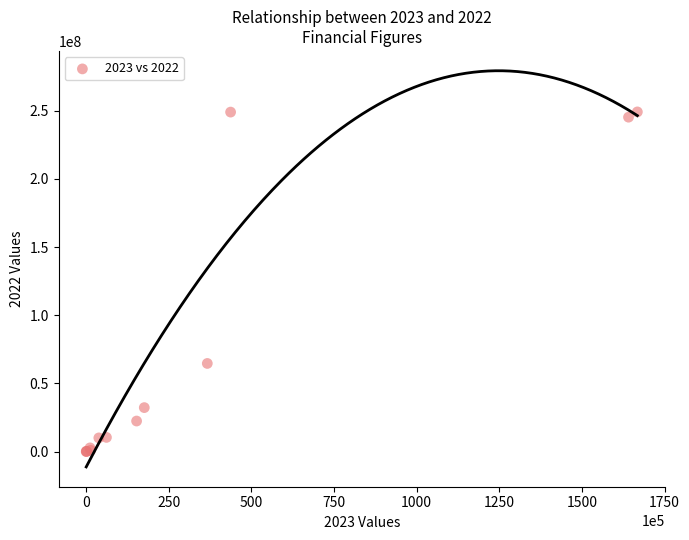

What Y value in the scatter plot is closest to 124597336?

64643468.8